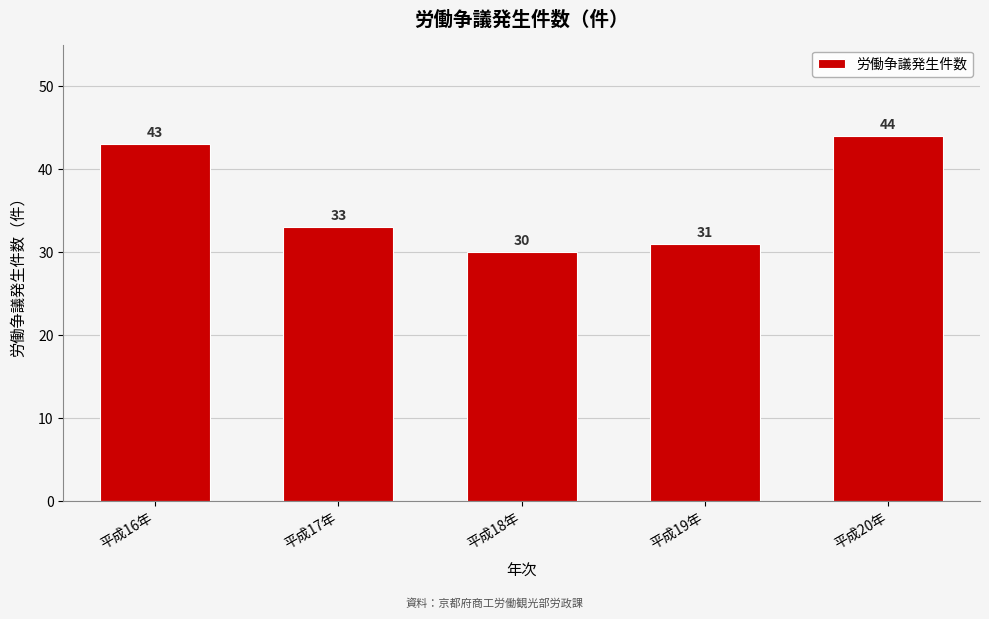

Reading left to right, list all the values displayed in this chart.

43	33	30	31	44